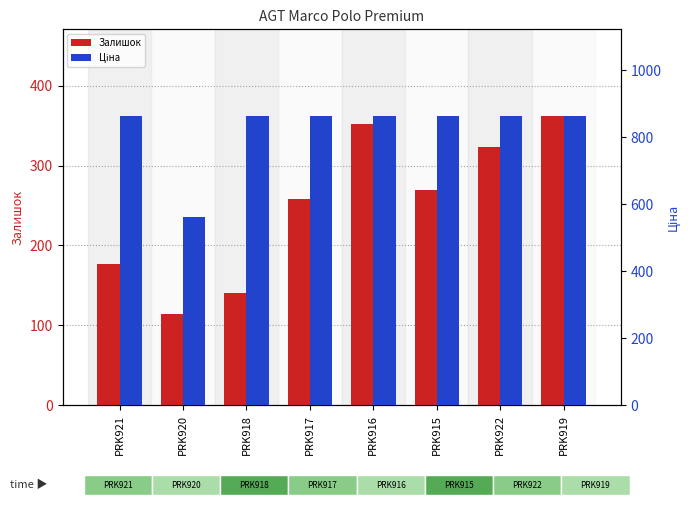

What is the sum of the Залишок values at PRK918 and PRK921?

317.0